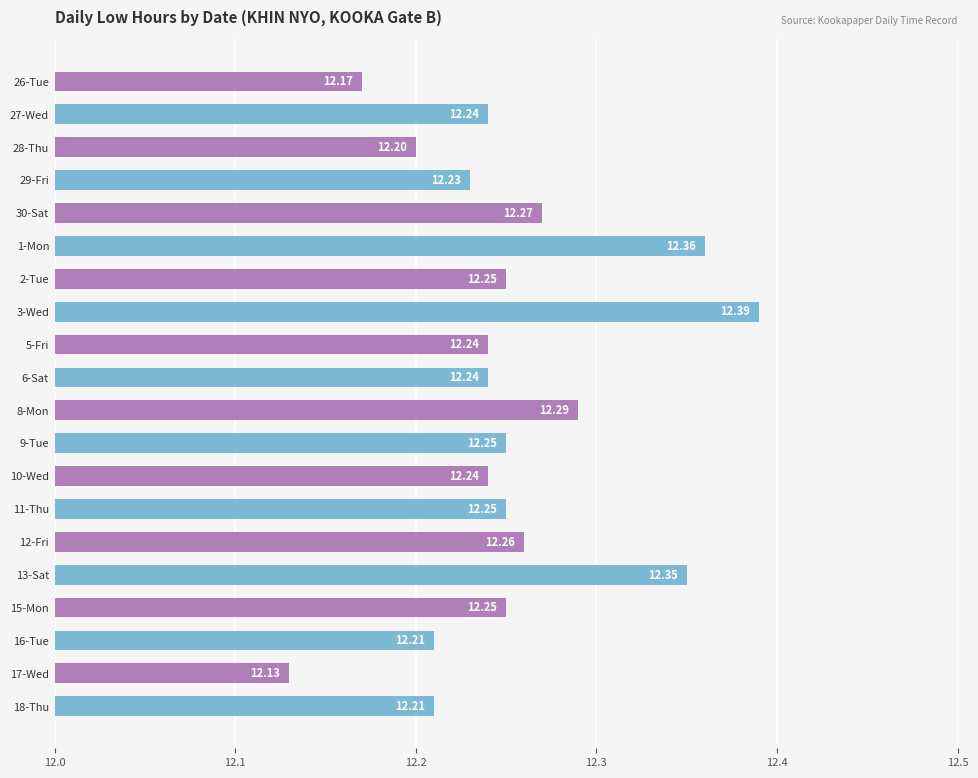

Which has a higher value, 15-Mon or 16-Tue?

15-Mon